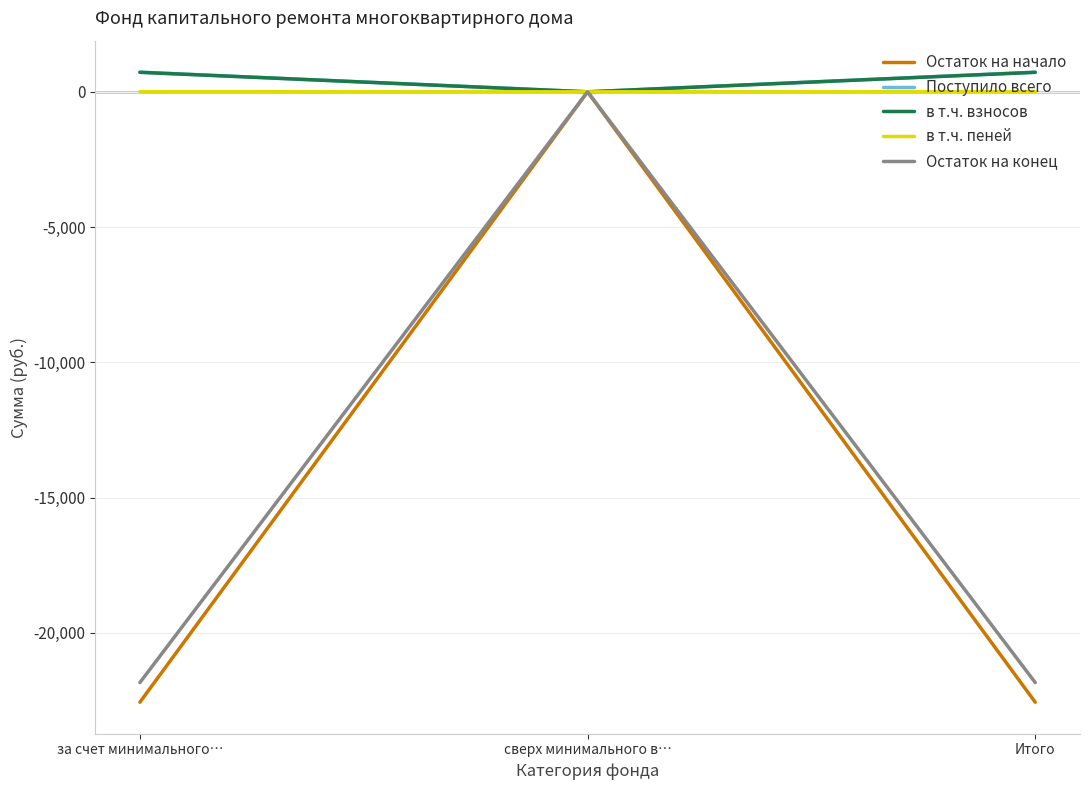

Is the value of в т.ч. пеней at сверх минимального в… greater than the value of Остаток на конец at Итого?

Yes